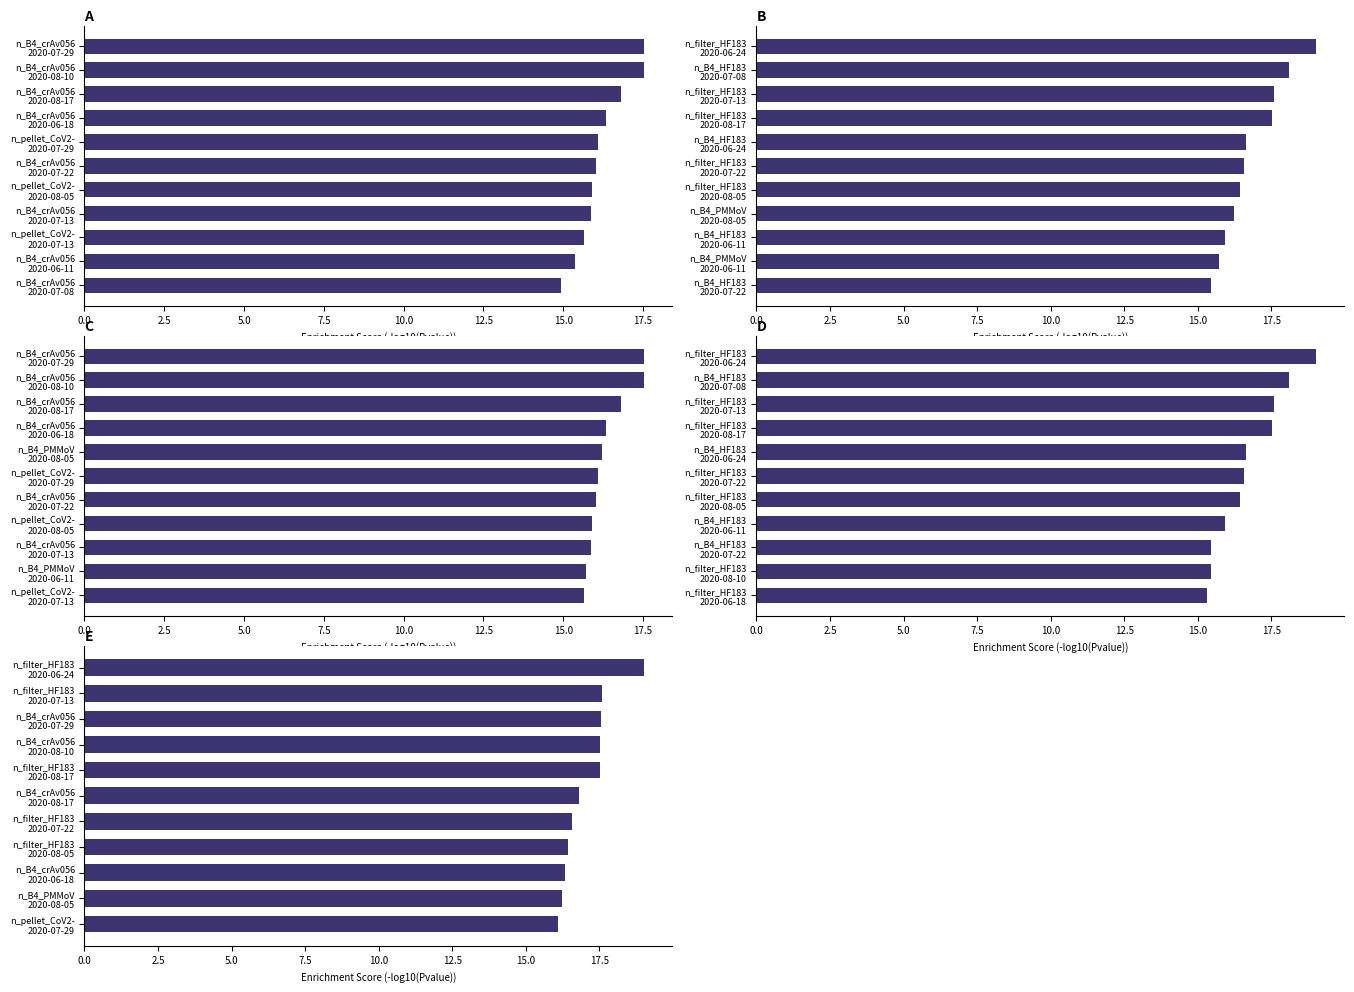

At how many categories does at least one series exceed 17?

5